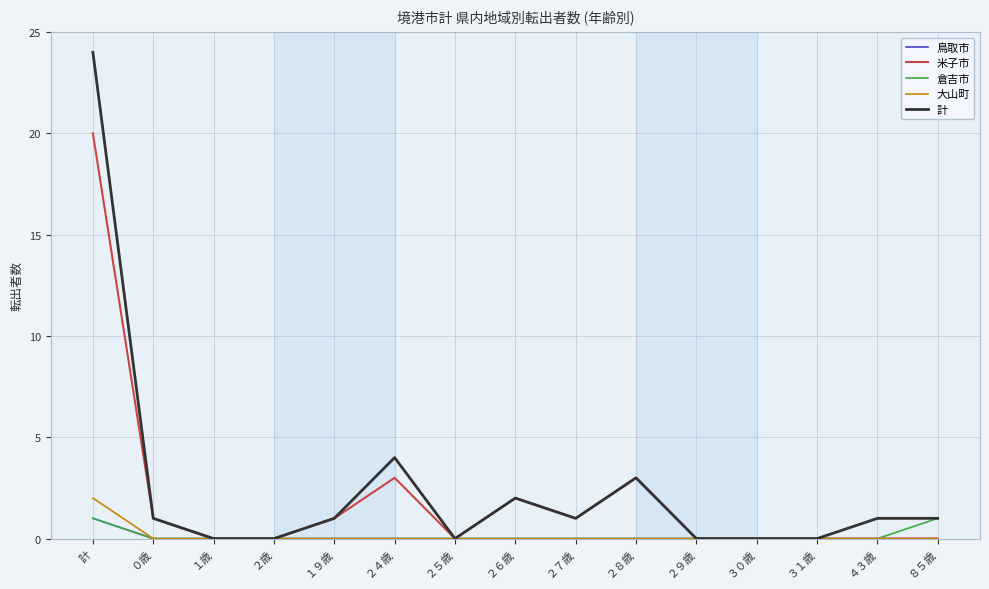

Which label corresponds to the largest value in the chart?

計